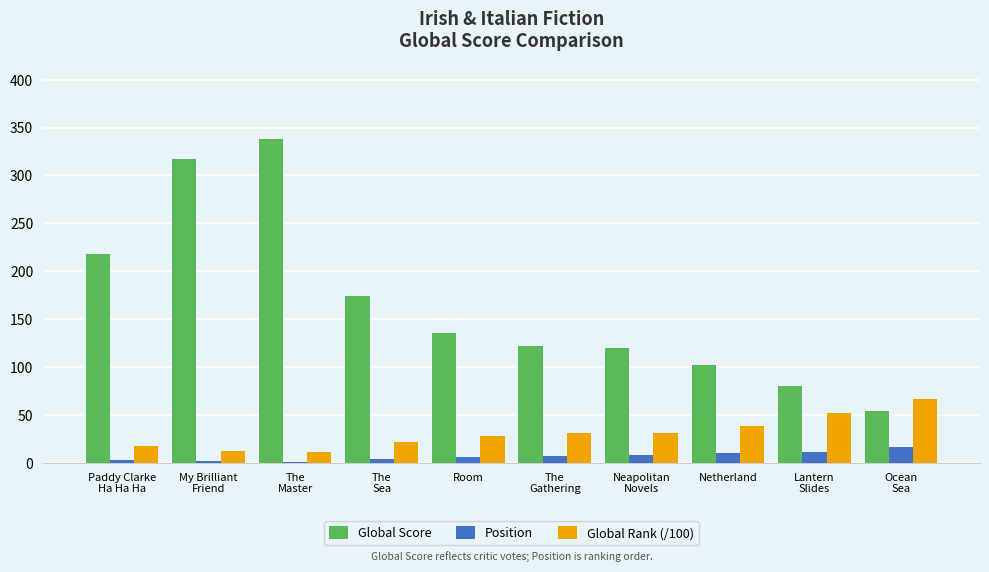

What is the sum of all Global Rank (/100) values?

307.8